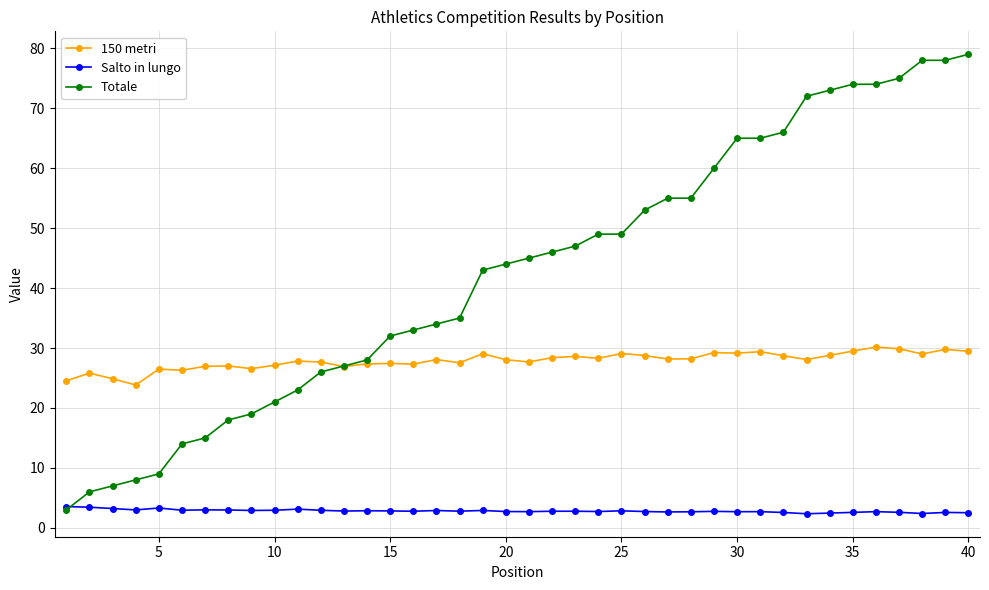

True or false: Salto in lungo and 150 metri intersect in this chart.

False